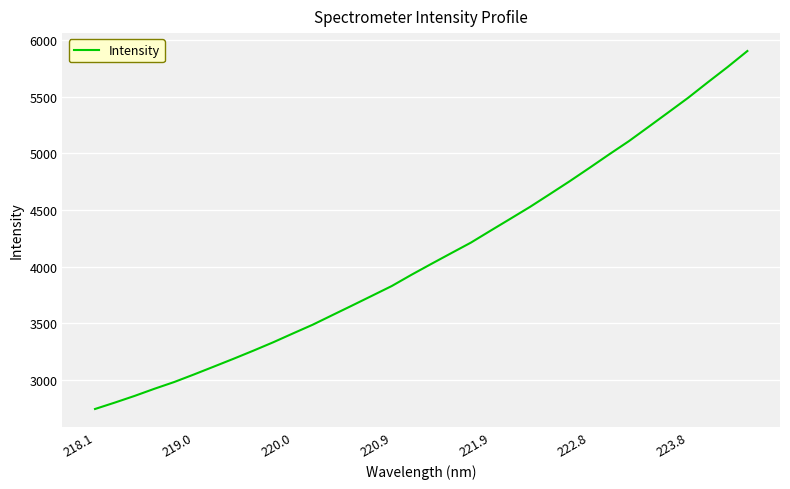

What is the smallest value displayed?

2740.3